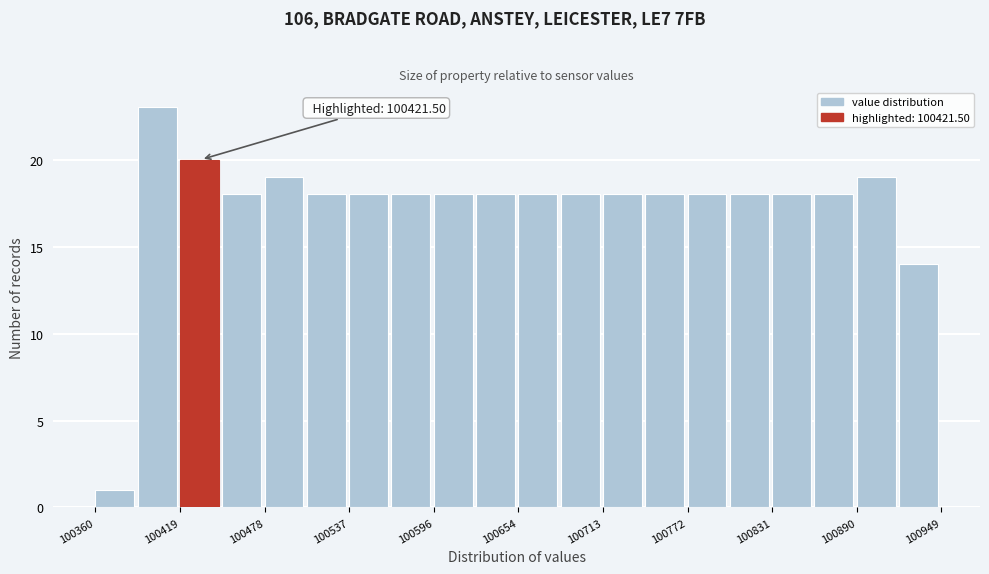

Around what value on the x-axis is the tallest bar? Give the approximate position of its centre, as read against the axis.

100400